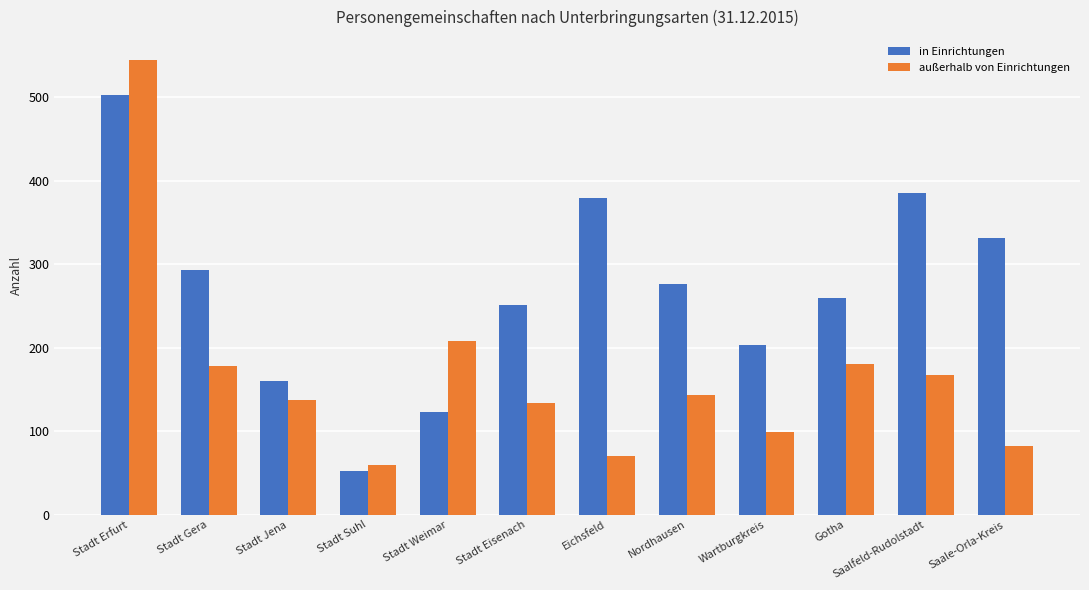

Is the value of in Einrichtungen at Saale-Orla-Kreis greater than the value of außerhalb von Einrichtungen at Eichsfeld?

Yes